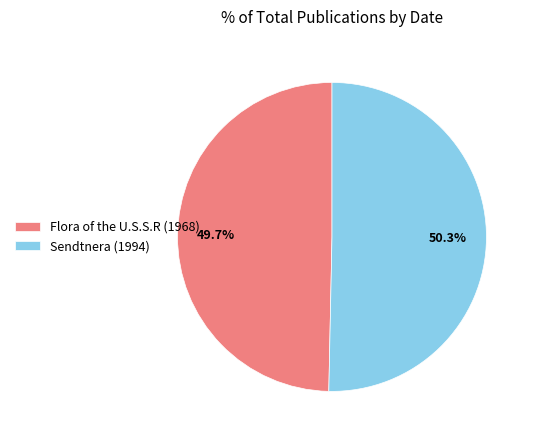

What percentage do Sendtnera (1994) and Flora of the U.S.S.R (1968) together represent?

100.0%